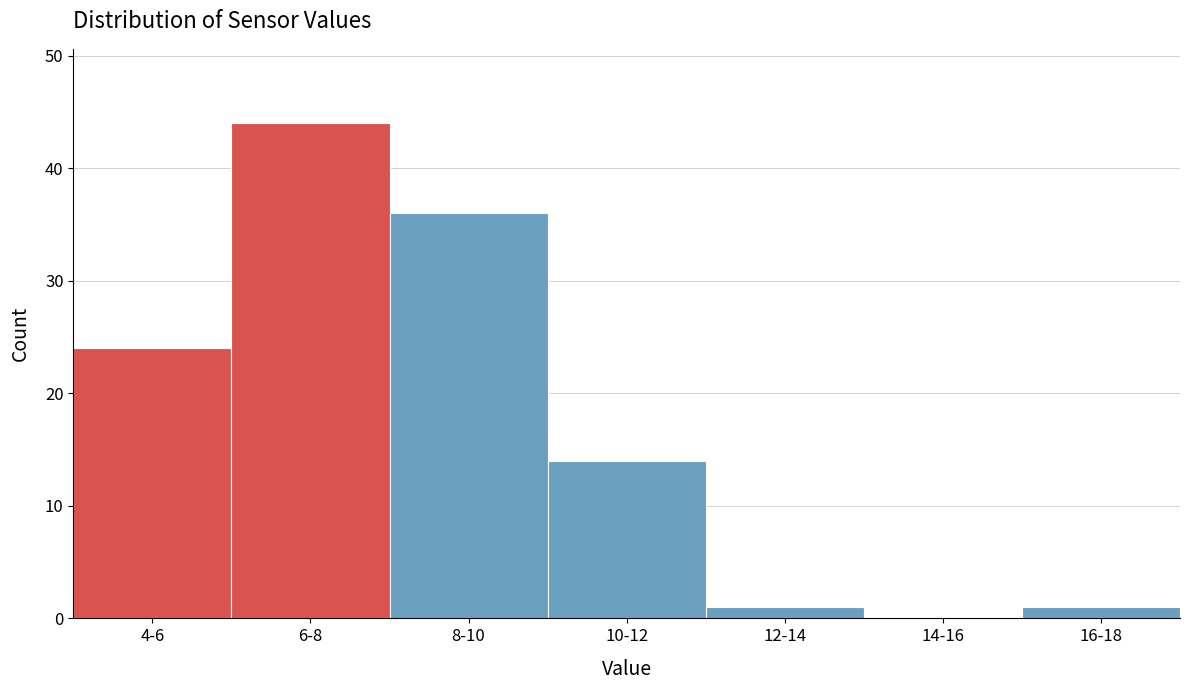

Reading left to right, transcribe all the data shown in this chart.

4-6=24	6-8=44	8-10=36	10-12=14	12-14=1	14-16=0	16-18=1